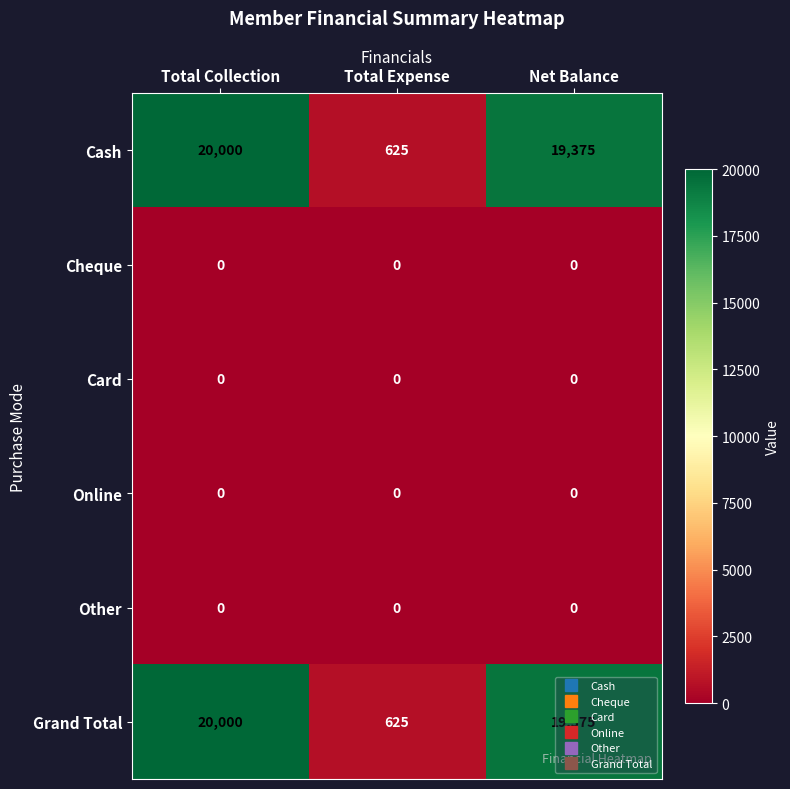

True or false: Online has a value of 0 at Total Collection.

True